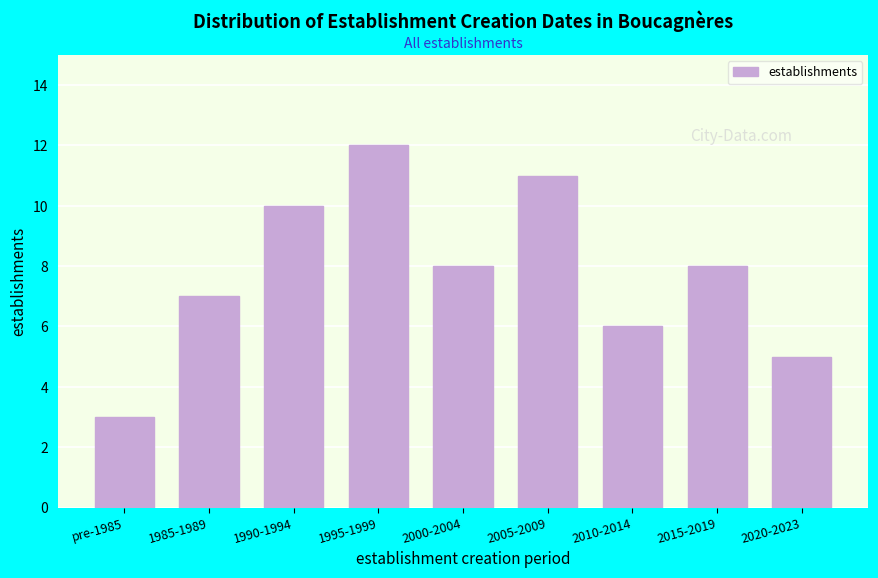

Reading left to right, what are all the values shown in this chart?

pre-1985=3	1985-1989=7	1990-1994=10	1995-1999=12	2000-2004=8	2005-2009=11	2010-2014=6	2015-2019=8	2020-2023=5